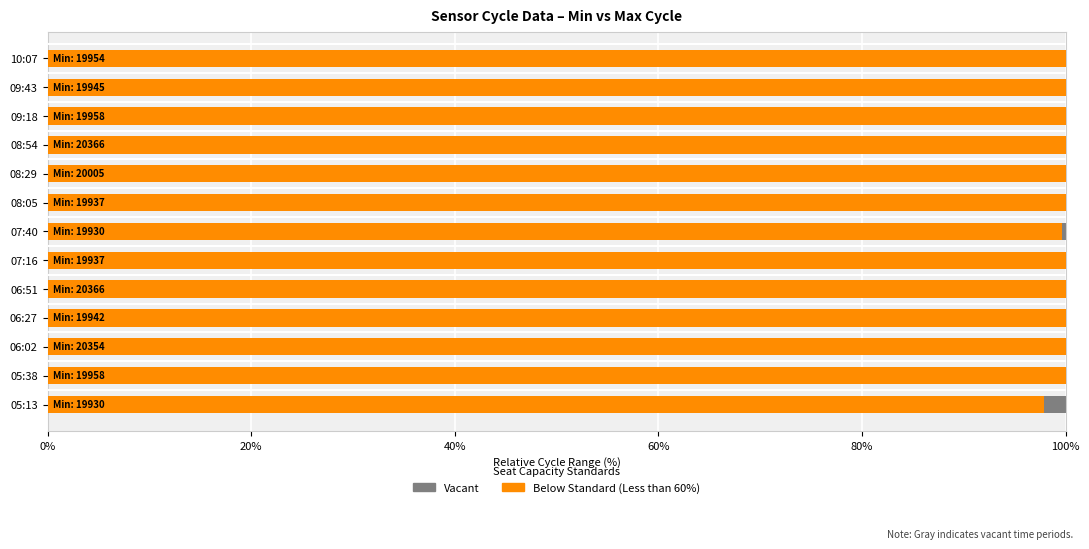

Rank the series by their average value, from highest to lowest.

Below Standard (Less than 60%), Vacant